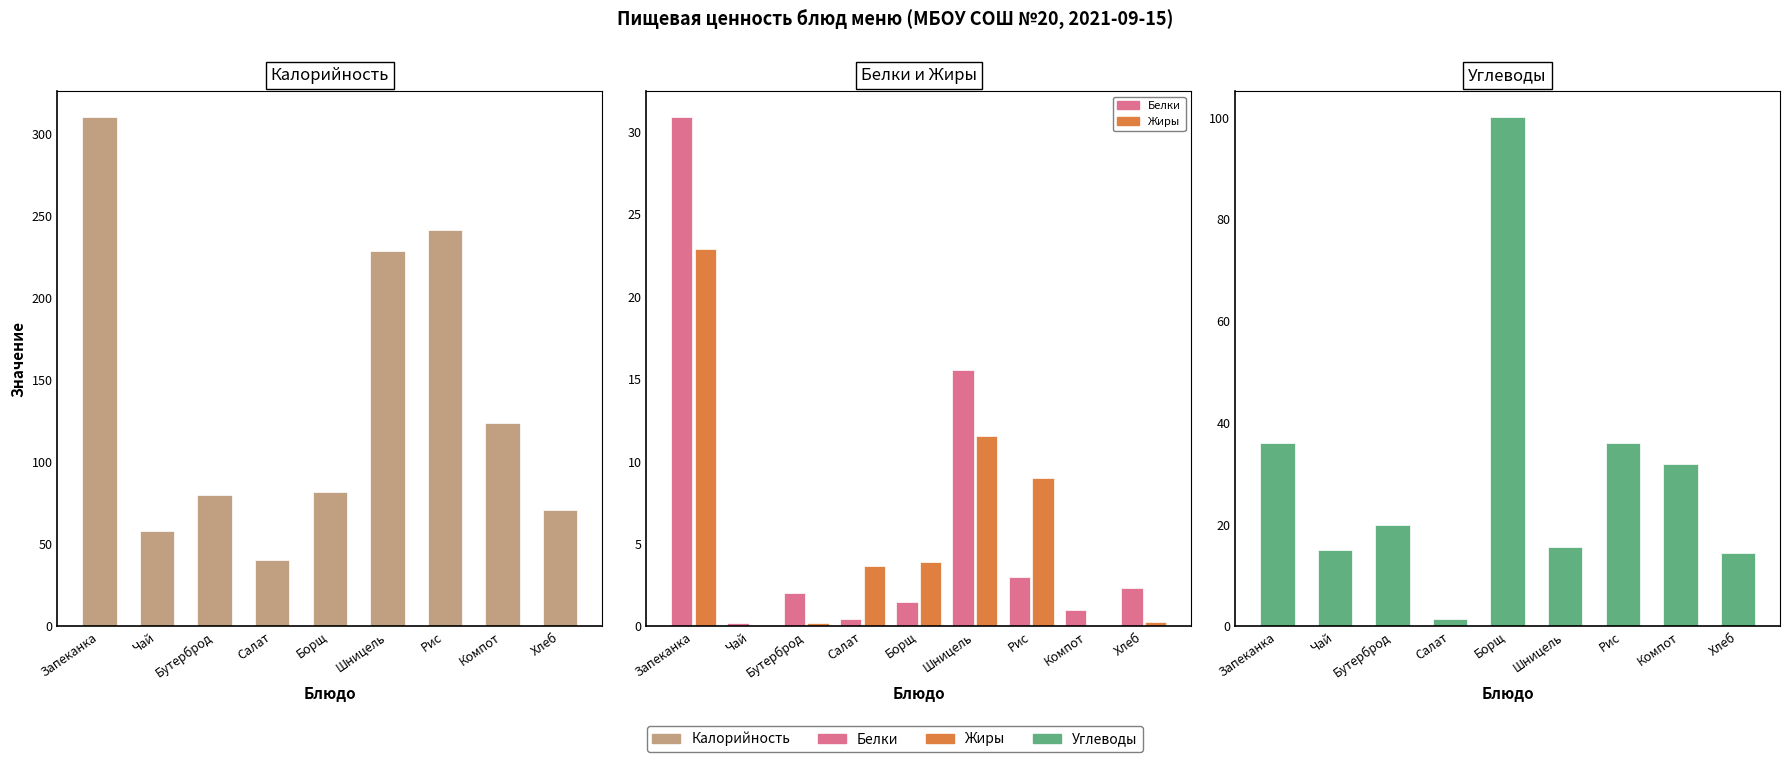

The value of Жиры at Чай is 0.0. True or false?

True